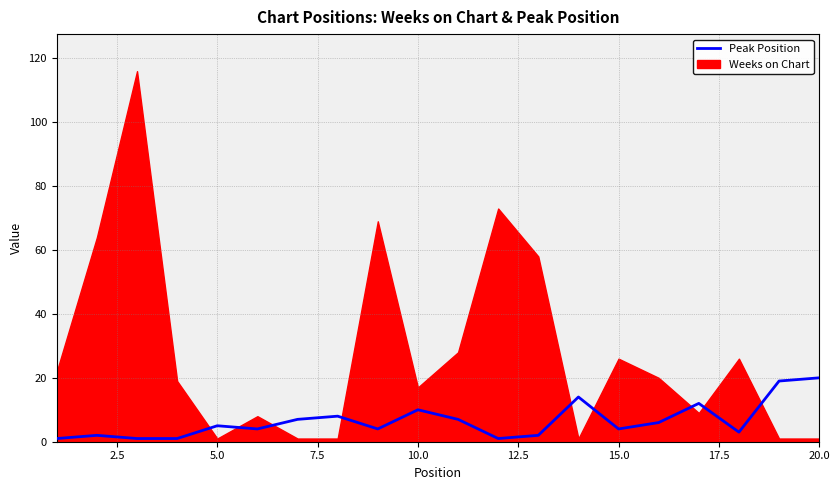

True or false: the data shows 1 at 12.5.

False